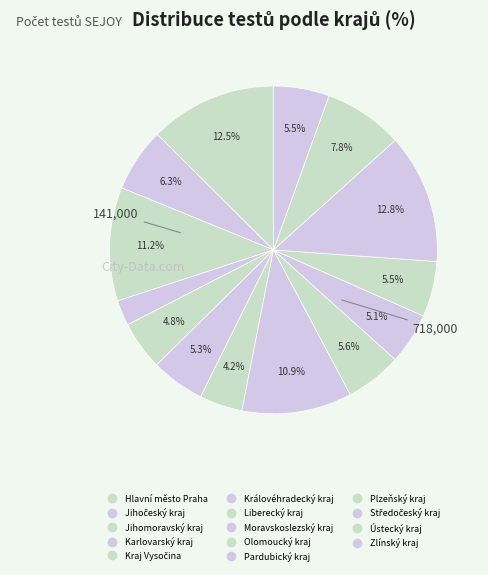

How many segments does this pie chart have?

14